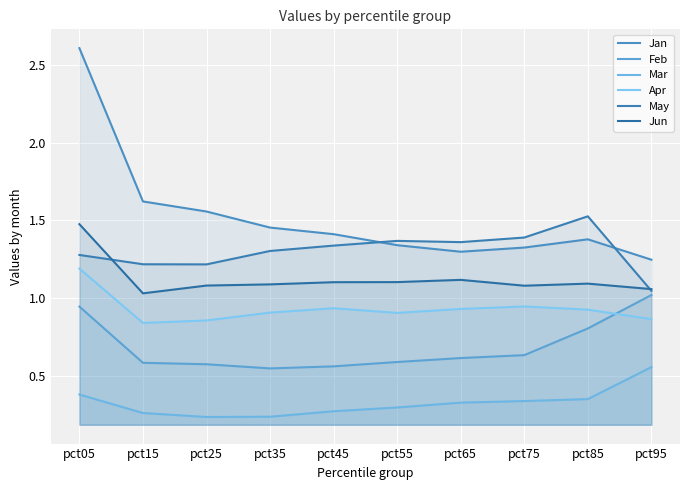

Is it true that Jan equals 1.5 at pct35?

True